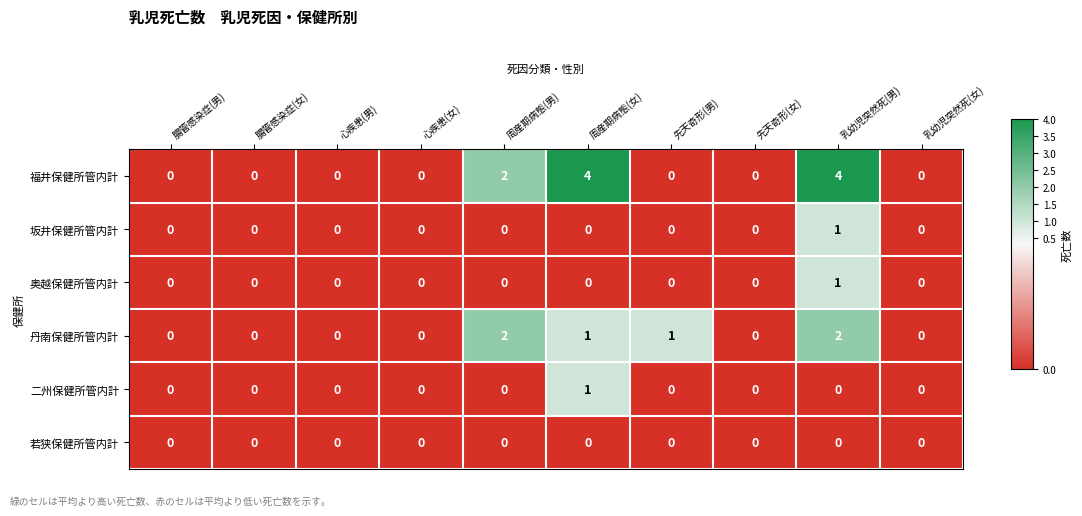

At how many categories does at least one series exceed 3?

2